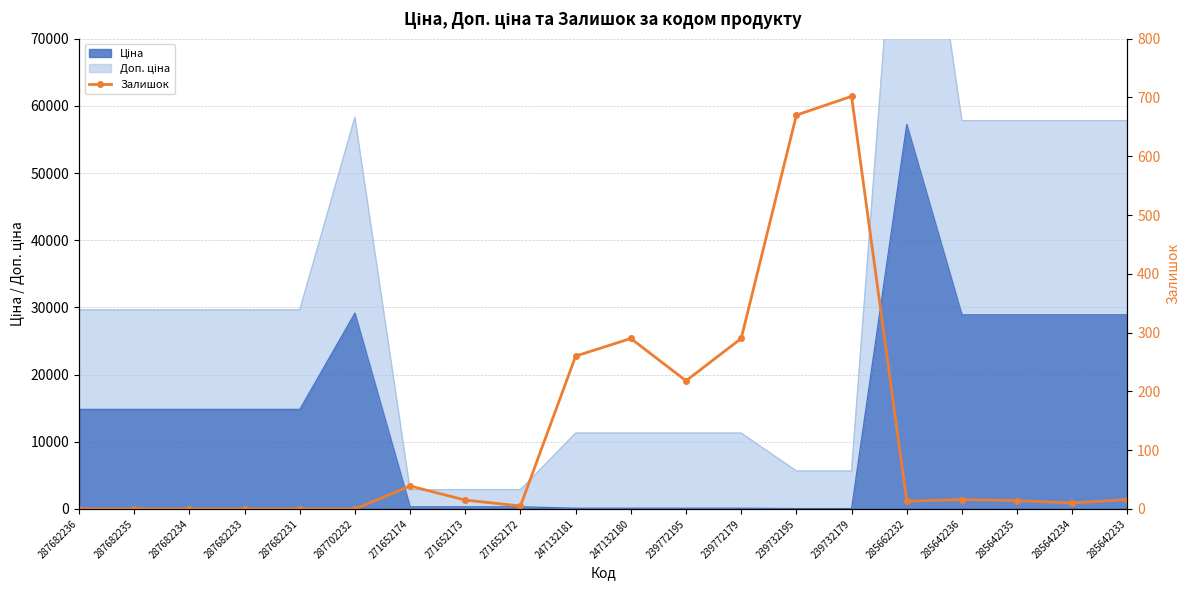

True or false: the data shows 13 at 285662232.

True